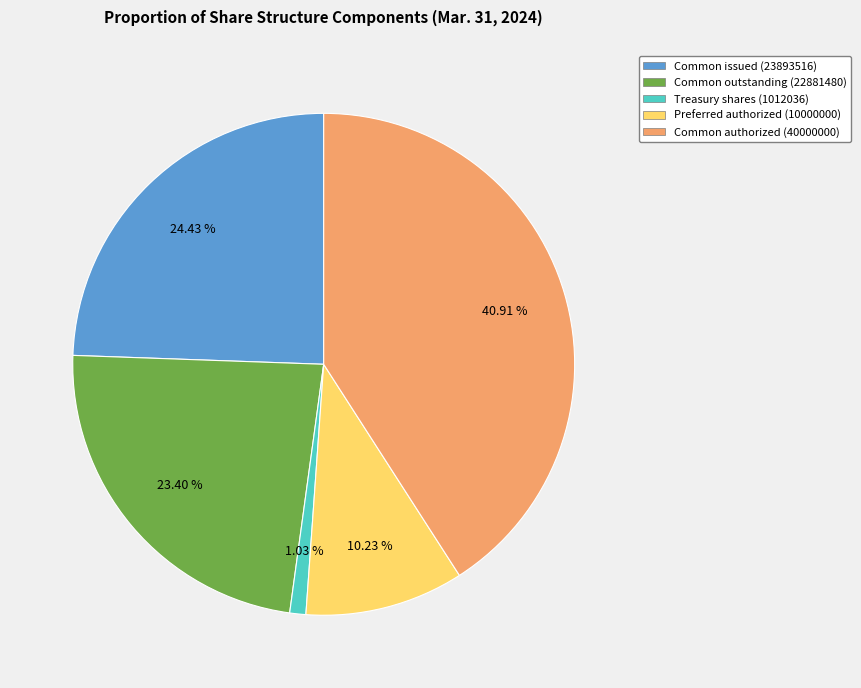

Does Treasury shares (1012036) account for over 50% of the chart?

No